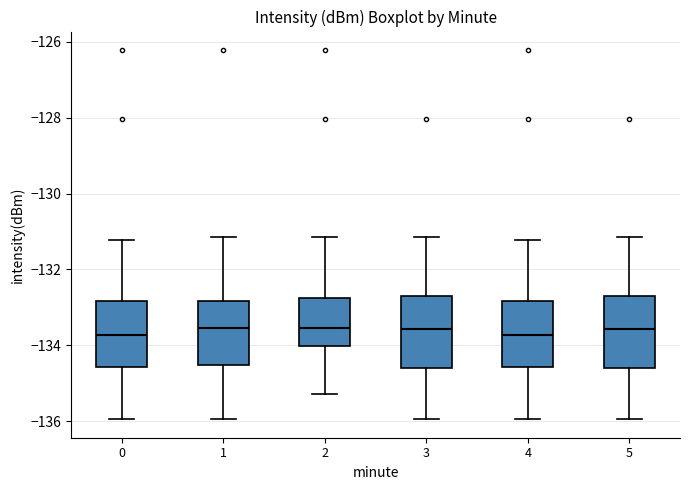

Reading left to right, transcribe this box plot: for each box, give where its median line is, the range the box spans, and where its two whiskers end, as read against the y-axis. The values are not printed on the chart, so give them approximately, as read against the axis.

0: median -133.8, box -134.6 to -132.8, whiskers -136.0 to -131.2
1: median -133.6, box -134.6 to -132.8, whiskers -136.0 to -131.2
2: median -133.6, box -134.0 to -132.8, whiskers -135.2 to -131.2
3: median -133.6, box -134.6 to -132.6, whiskers -136.0 to -131.2
4: median -133.8, box -134.6 to -132.8, whiskers -136.0 to -131.2
5: median -133.6, box -134.6 to -132.6, whiskers -136.0 to -131.2